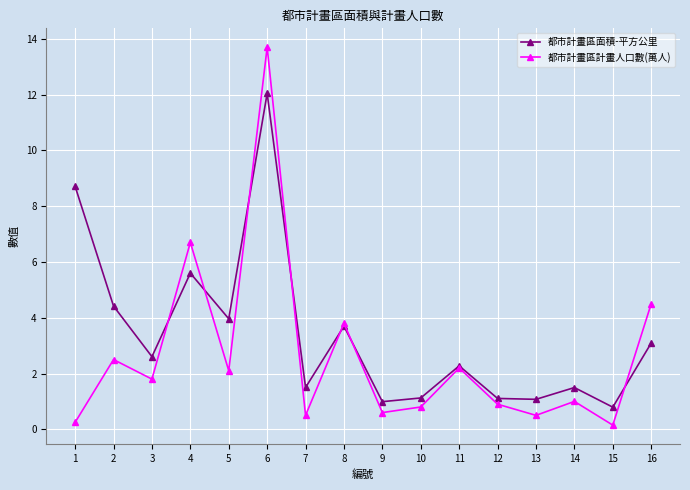

What is the total value across all series at 5?

6.1